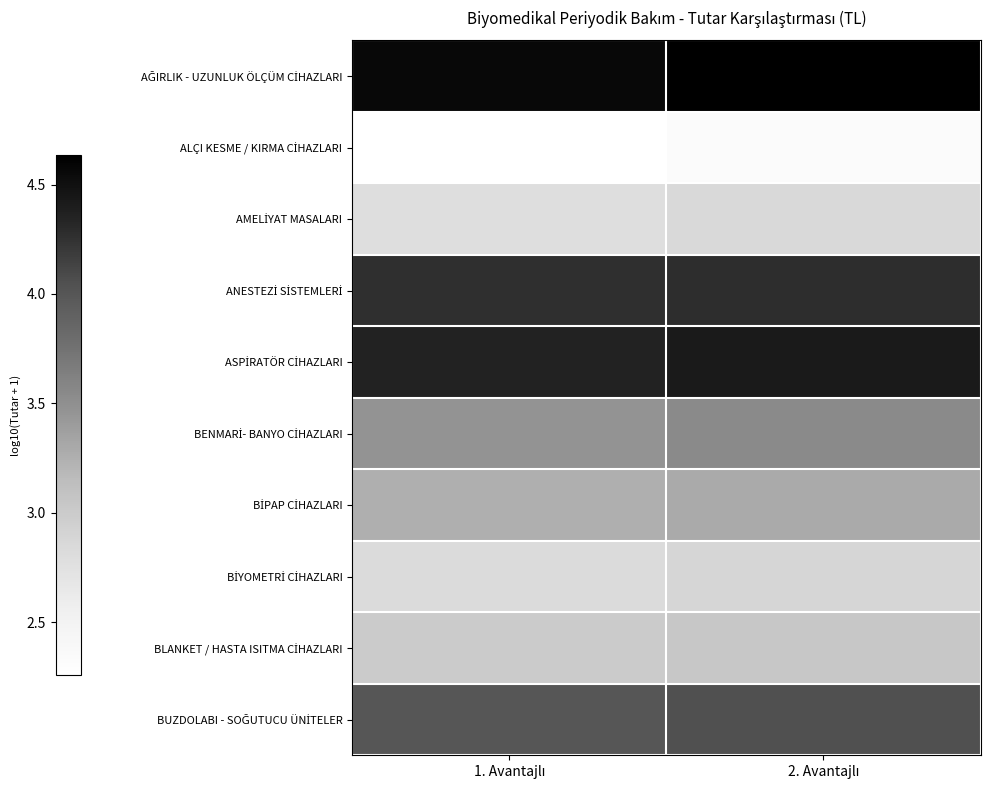

What is the total value across all series at 2. Avantajlı?

35.3